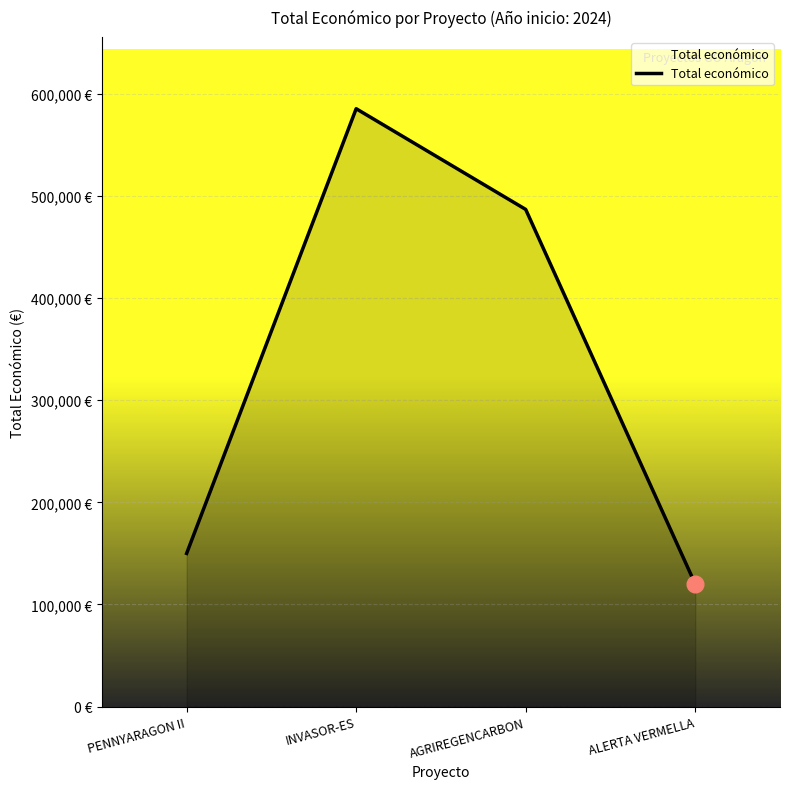

Is this an area chart (filled region under the line)?

Yes